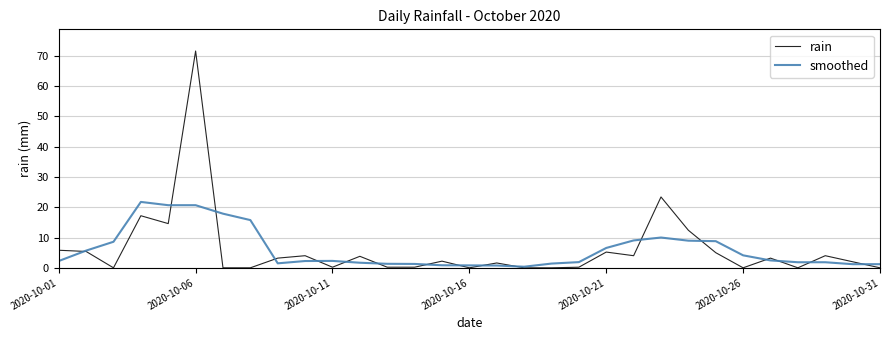

True or false: smoothed has more than 2 points higher than both neighbors.

True